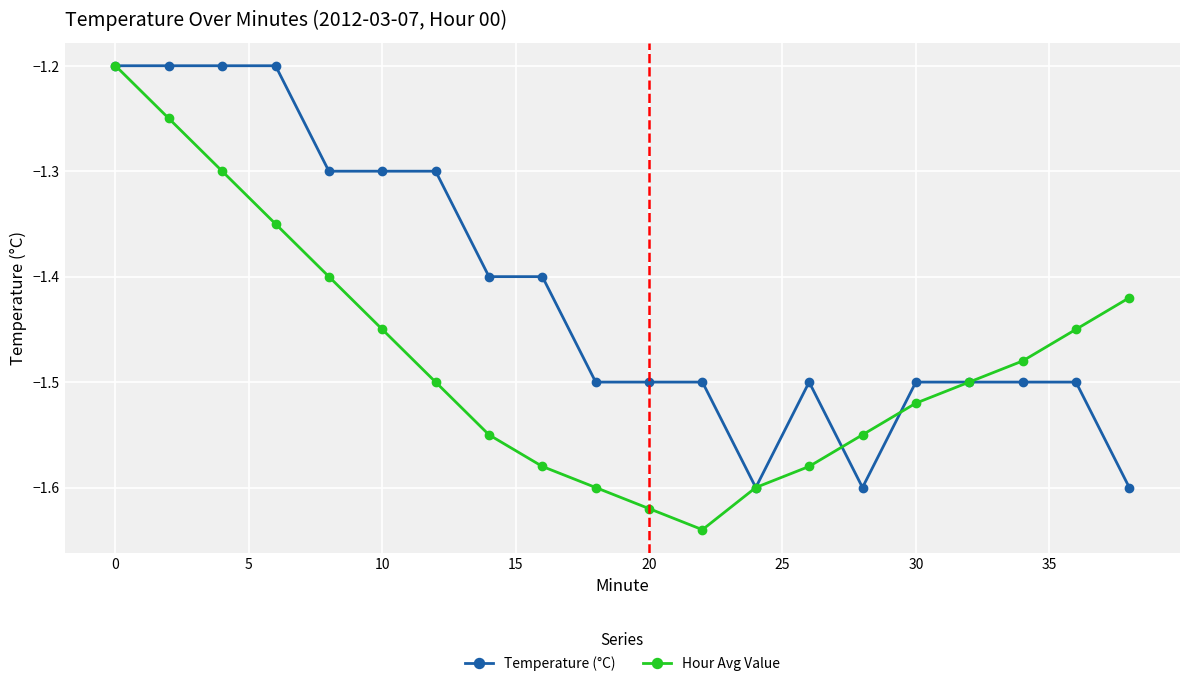

Which series has the largest range (max minus min)?

Hour Avg Value